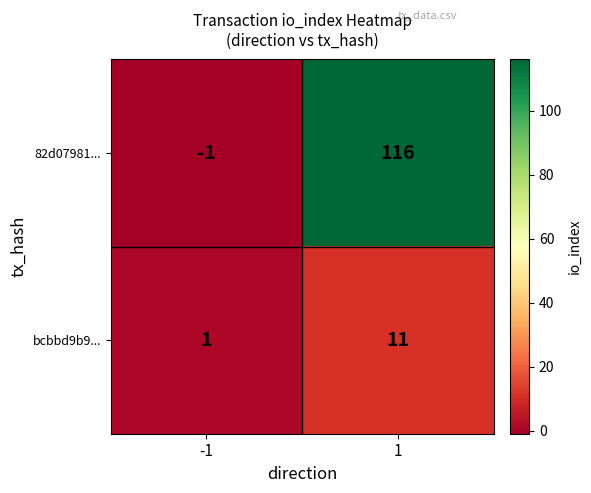

Rank the series by their maximum value, from highest to lowest.

82d07981..., bcbbd9b9...